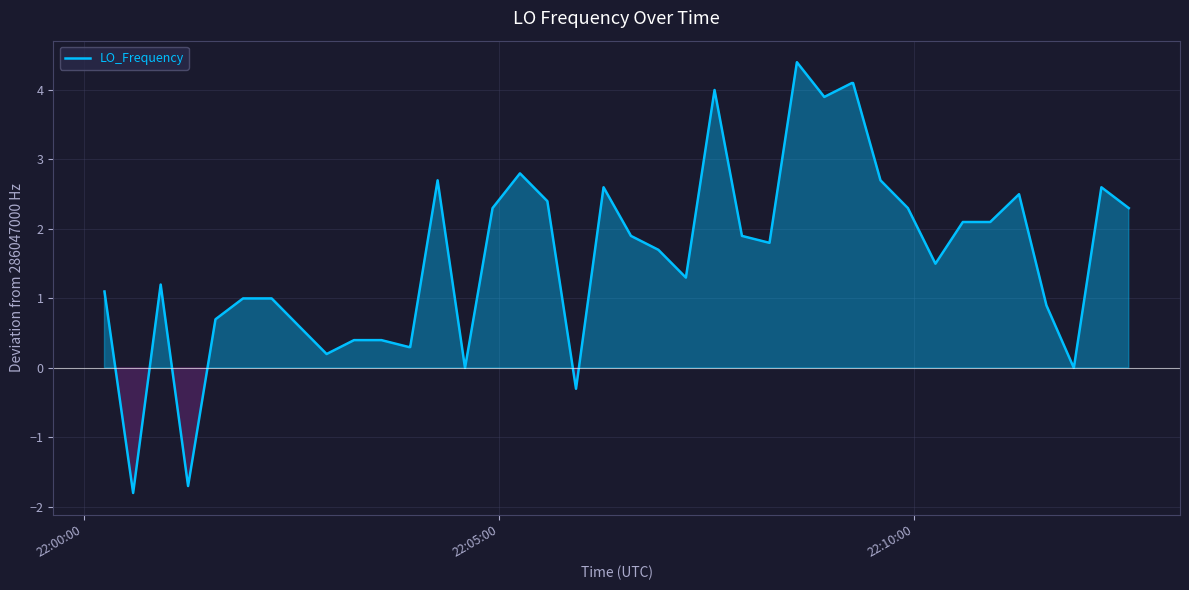

What is the greatest value displayed?

4.4